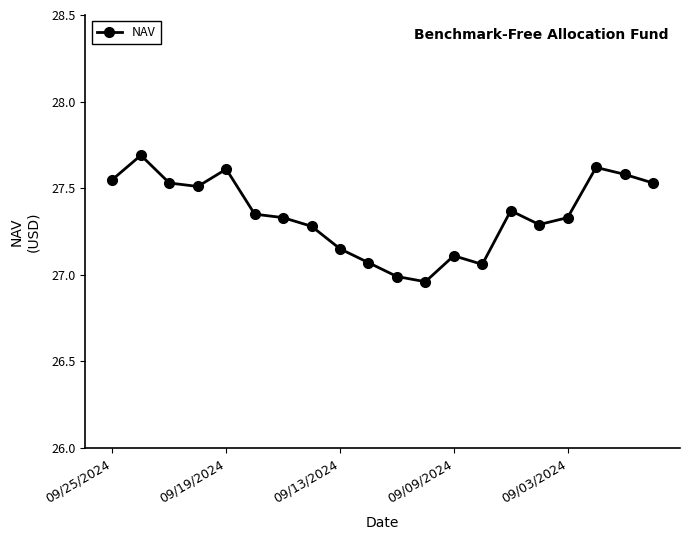

What is the maximum value shown in the chart?

27.7